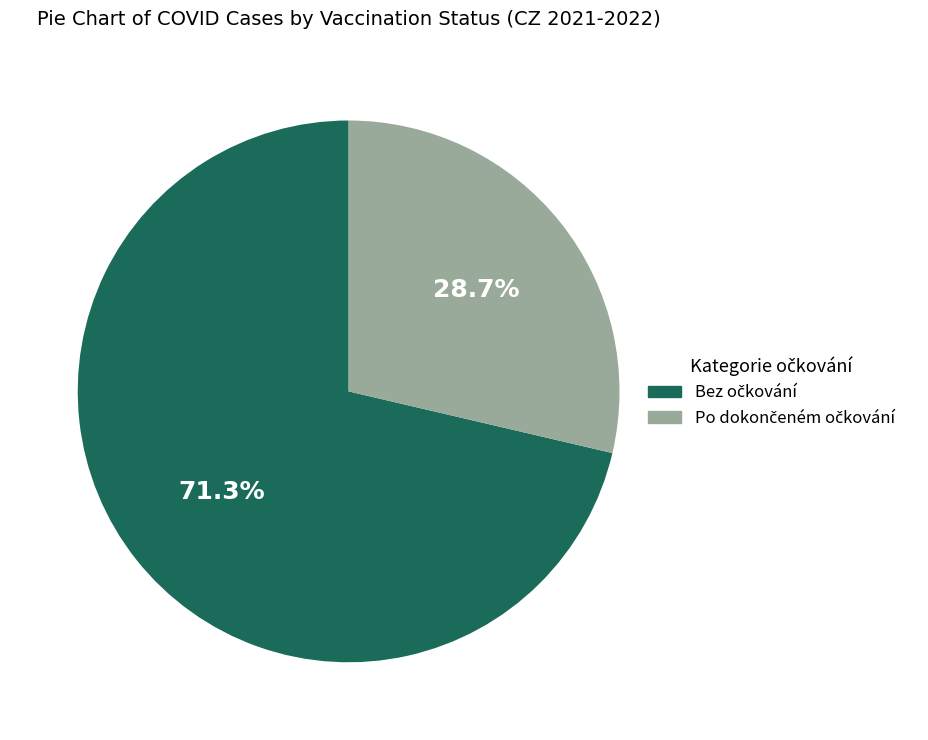

Is there any slice that represents more than half of the pie?

Yes